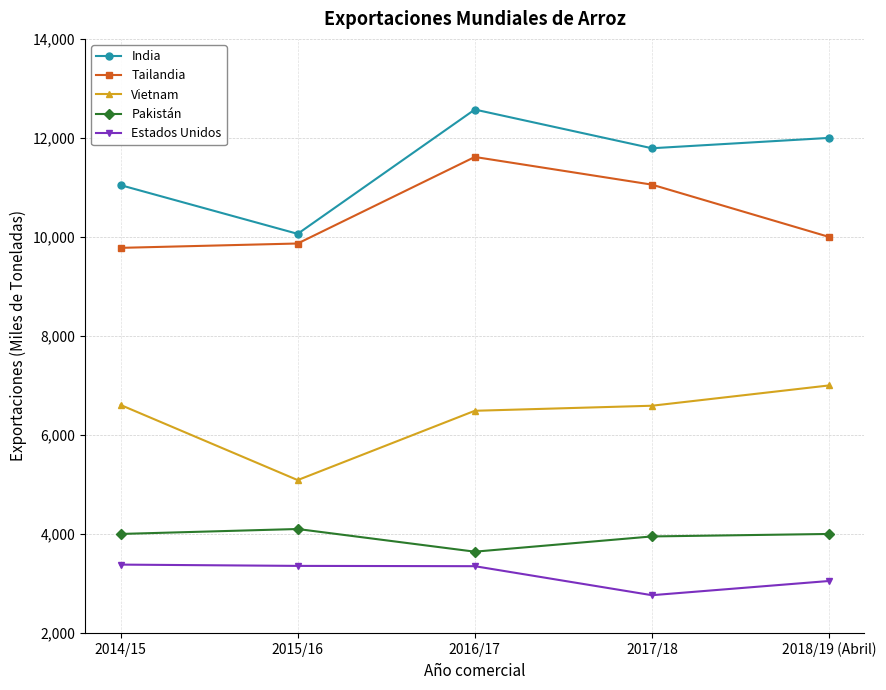

What is the label of the 4th point from the left?

2017/18